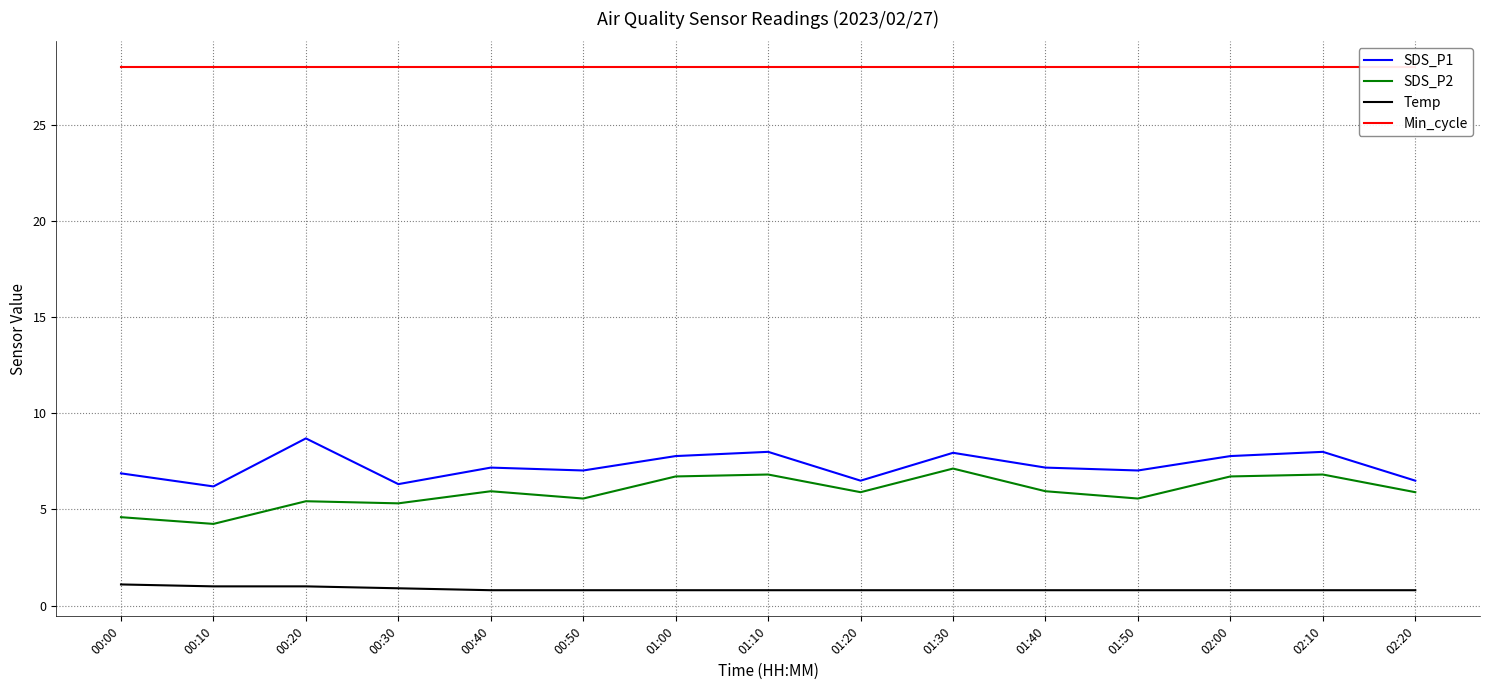

The Temp series shows 0.8 at 01:40. True or false?

True